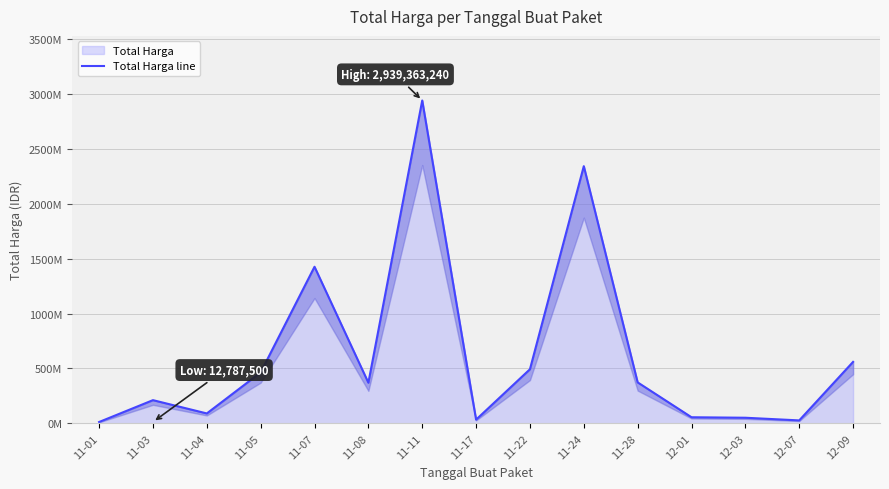

How many points are higher than both their immediate neighbors (excluding endpoints)?

4